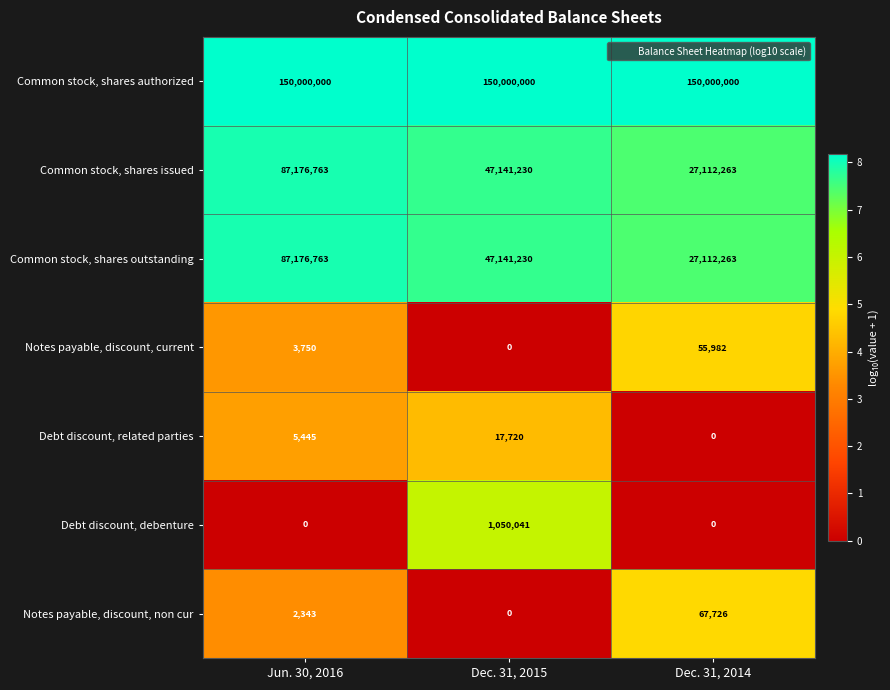

Is it true that Debt discount, debenture equals 0 at Jun. 30, 2016?

True